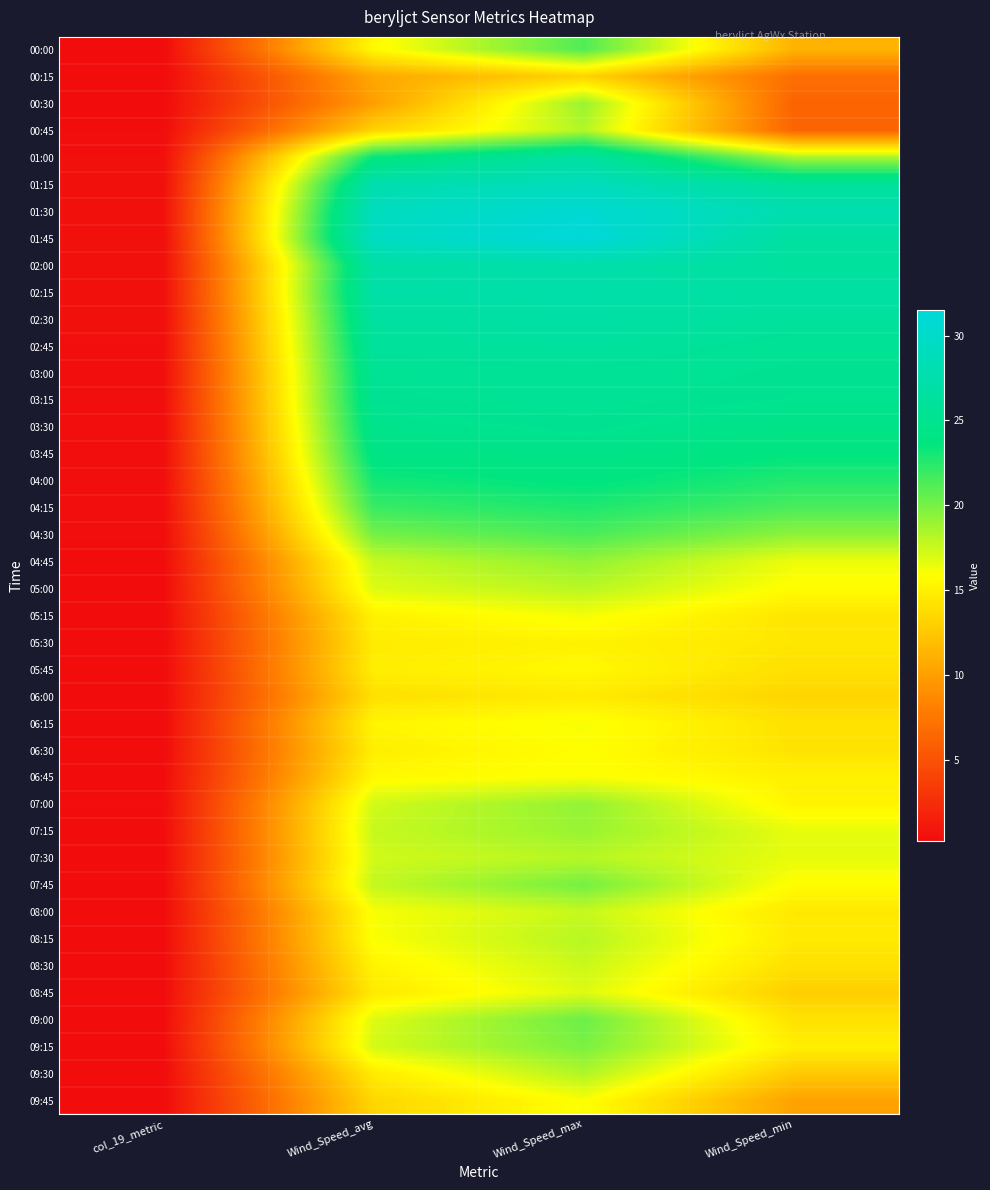

Rank the series at col_19_metric from highest to lowest value.

01:30, 01:15, 02:00, 02:15, 01:45, 01:00, 02:30, 02:45, 03:00, 03:15, 03:30, 03:45, 04:00, 04:15, 04:30, 07:00, 00:45, 09:15, 07:15, 09:00, 07:30, 08:45, 04:45, 07:45, 08:30, 05:00, 06:30, 06:45, 06:15, 08:15, 08:00, 06:00, 05:15, 05:30, 09:30, 05:45, 09:45, 00:00, 00:15, 00:30